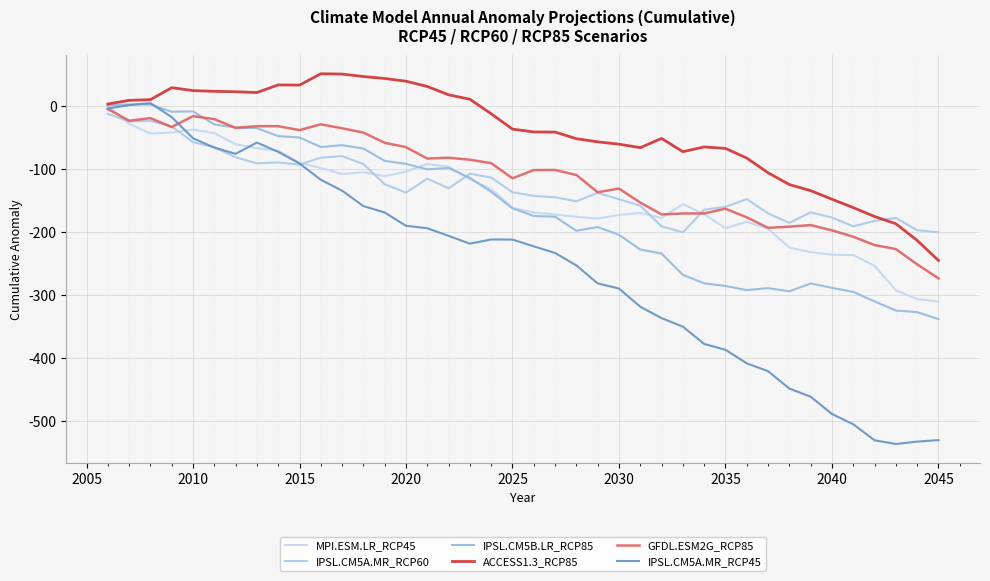

After their last crossing, which series has the higher values: IPSL.CM5A.MR_RCP45 or IPSL.CM5B.LR_RCP85?

IPSL.CM5B.LR_RCP85